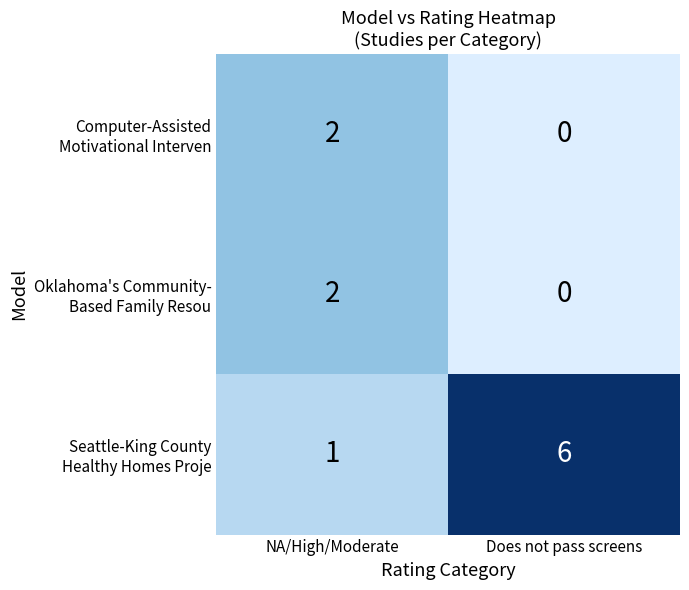

At which category is the sum across all series the highest?

Does not pass screens